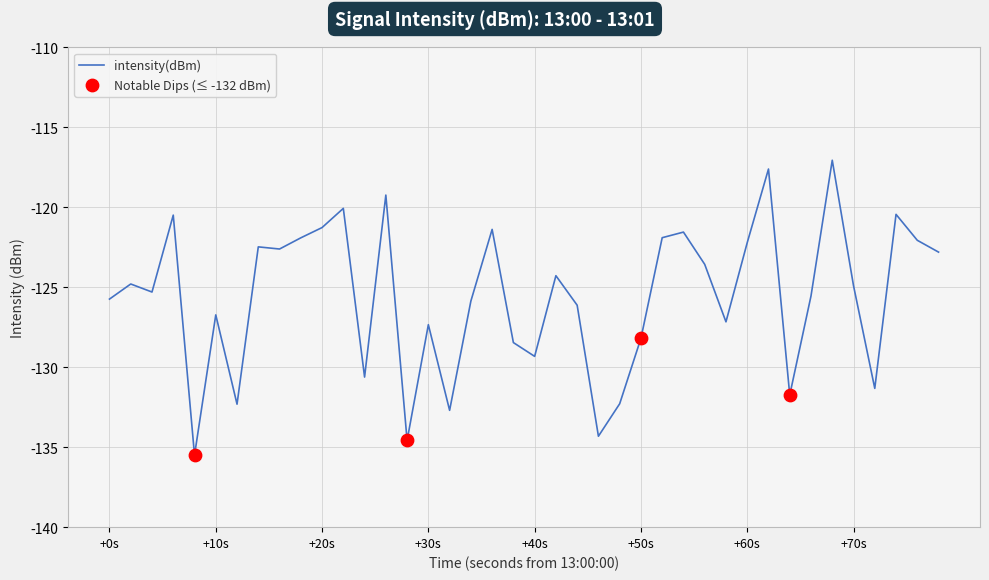

What is the difference between the maximum and minimum values?

18.4